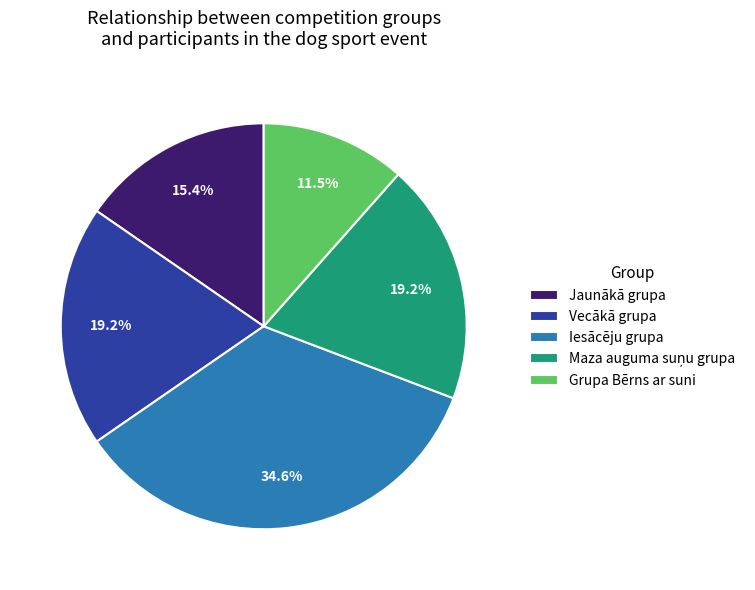

What is the ratio of the value at Iesācēju grupa to the value at Grupa Bērns ar suni?

3.0